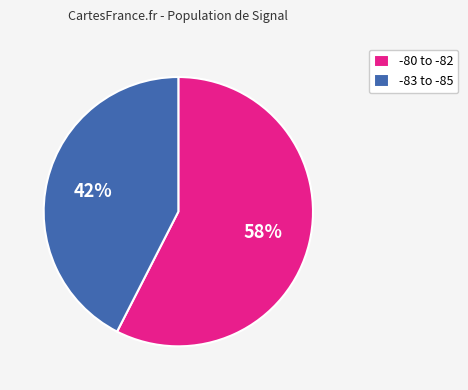

Does any single category account for the majority?

Yes